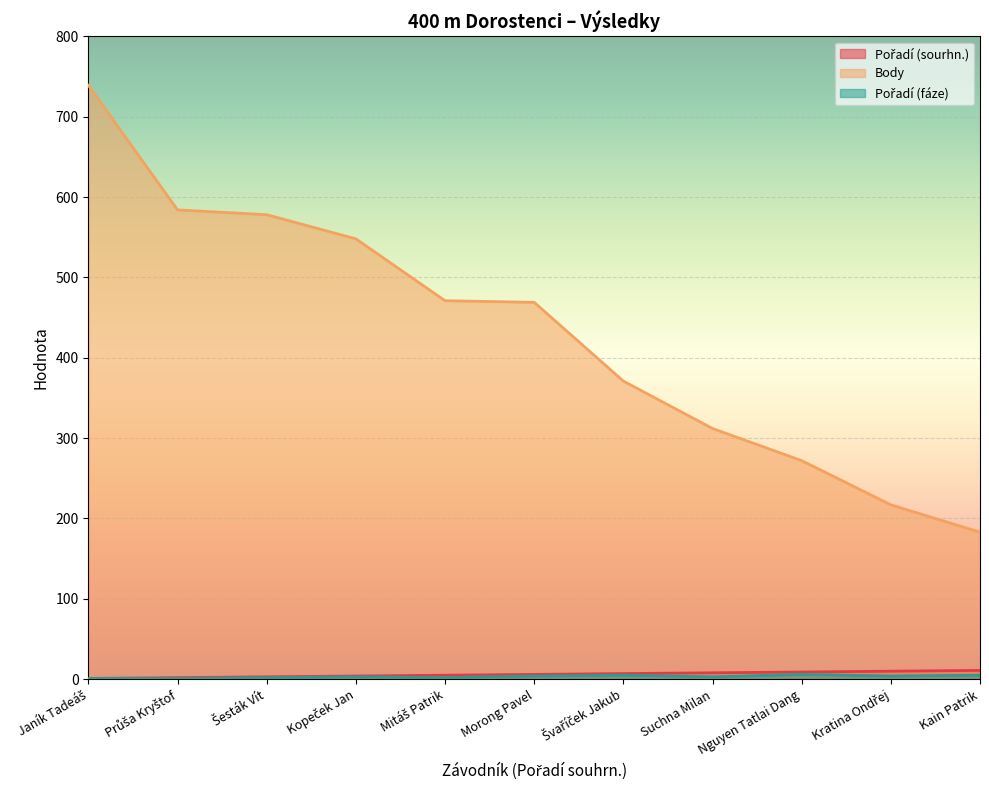

What is the label of the 8th point from the left?

Suchna Milan